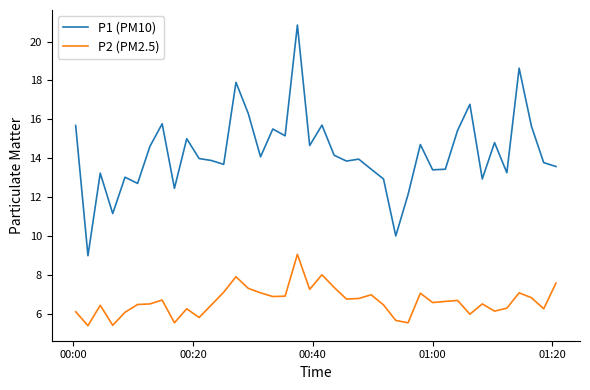

Which series has the largest total across all categories?

P1 (PM10)